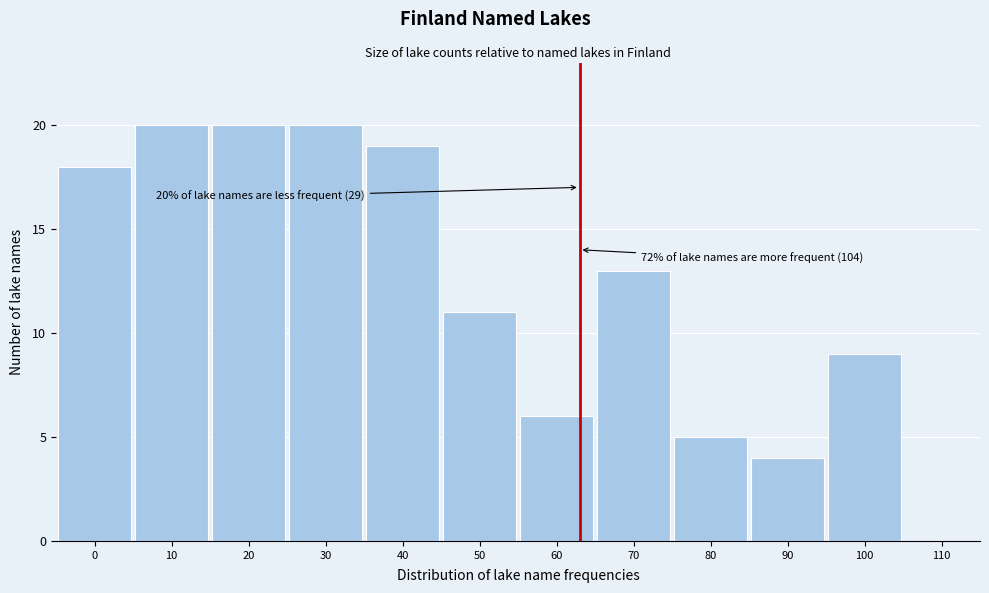

Reading right to left, what are all the values shown in this chart?

110=0	100=9	90=4	80=5	70=13	60=6	50=11	40=19	30=20	20=20	10=20	0=18